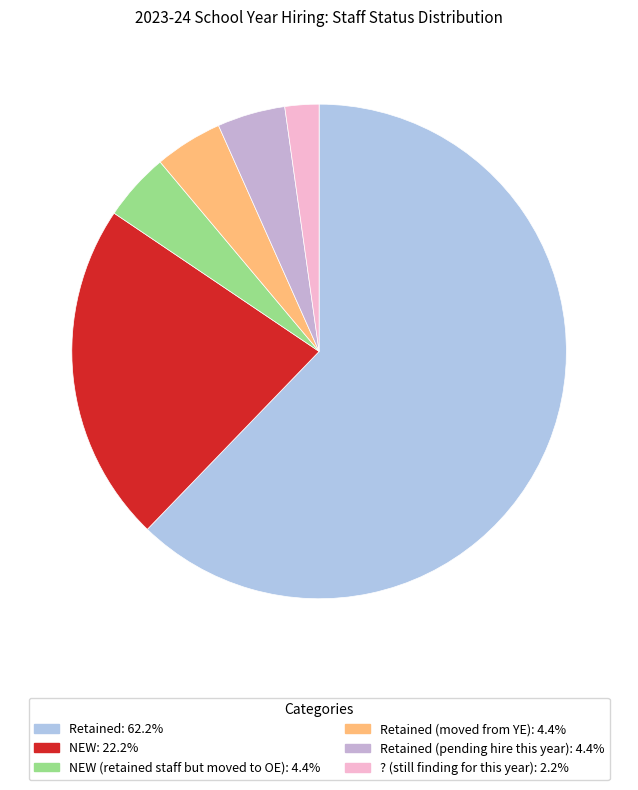

How many segments does this pie chart have?

6